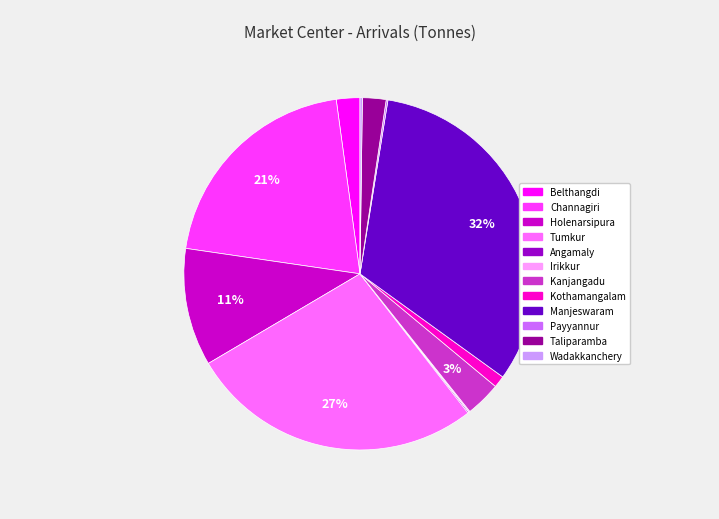

Between Tumkur and Holenarsipura, which is larger?

Tumkur